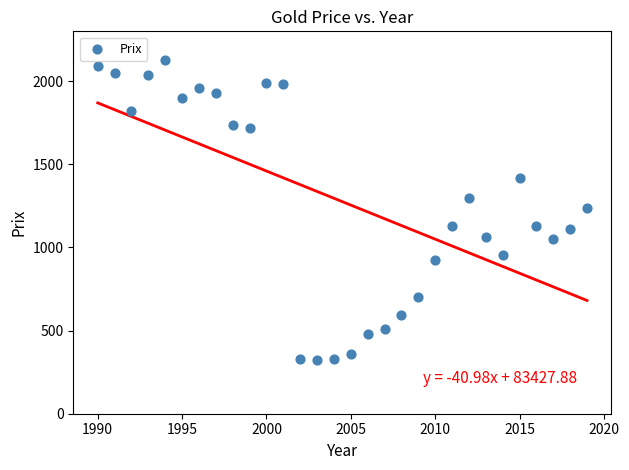

What is the range of Y values (max minus min)?

1803.2